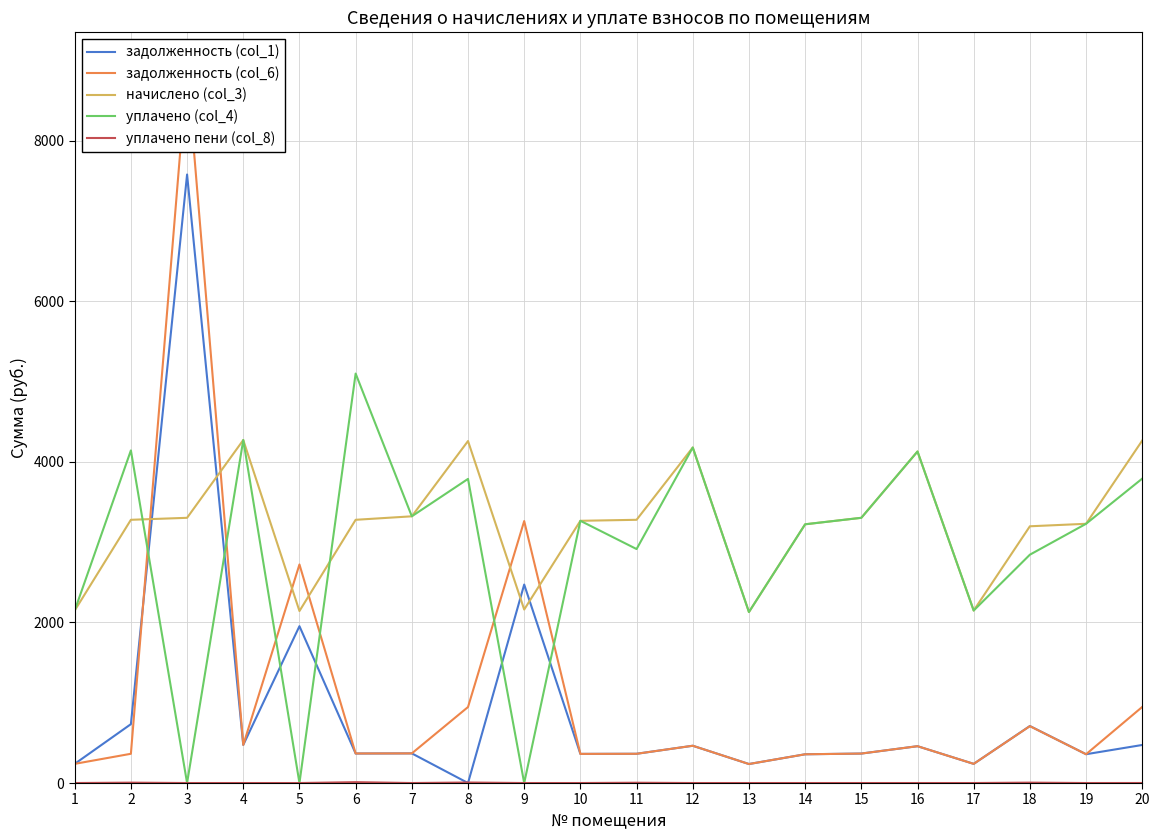

Is it true that уплачено (col_4) equals 5604.7 at 20?

False